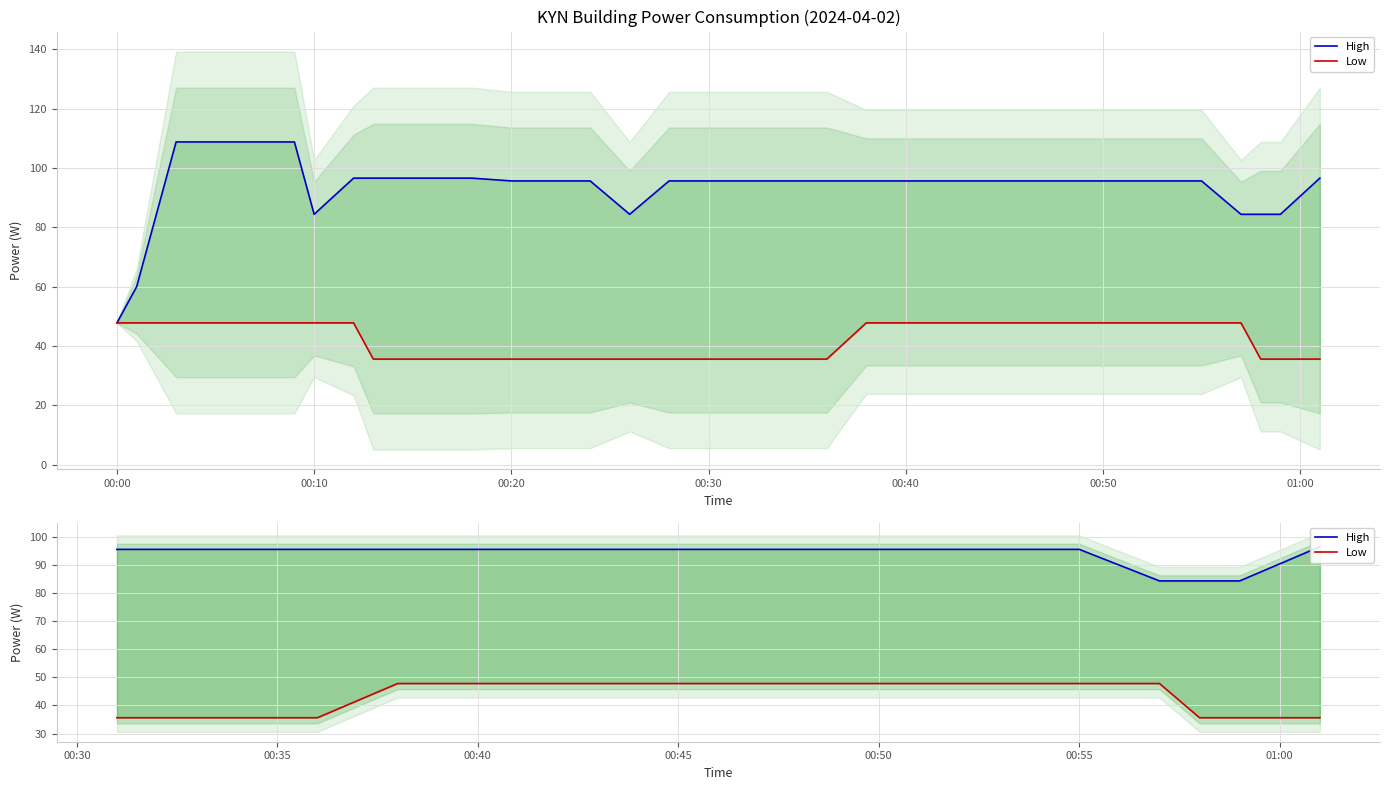

True or false: High and Low intersect in this chart.

False